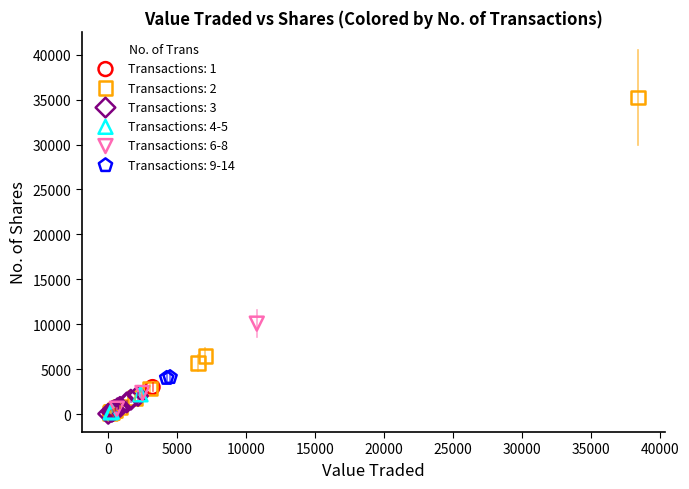

What are all the series names shown in the legend?

Transactions: 1, Transactions: 2, Transactions: 3, Transactions: 4-5, Transactions: 6-8, Transactions: 9-14